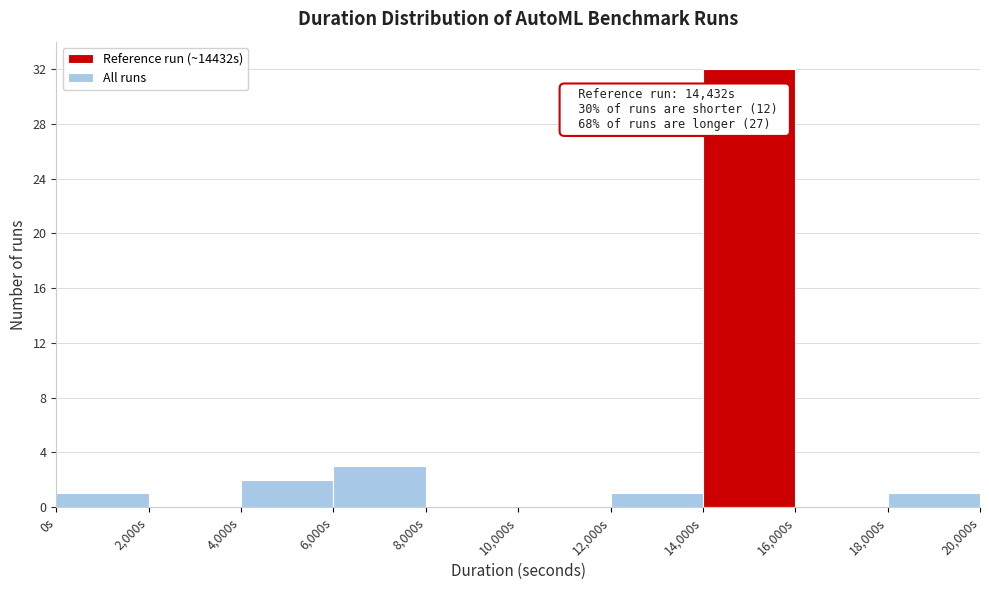

Which range on the x-axis has the tallest bar?

14000 to 16000